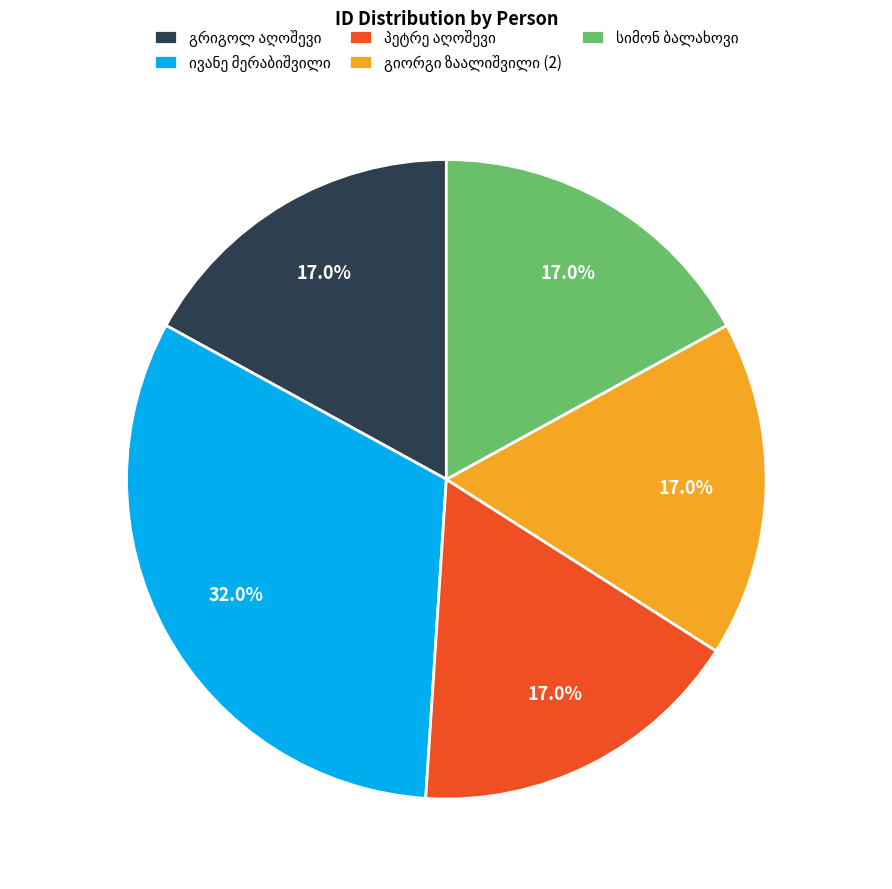

Does any single category account for the majority?

No